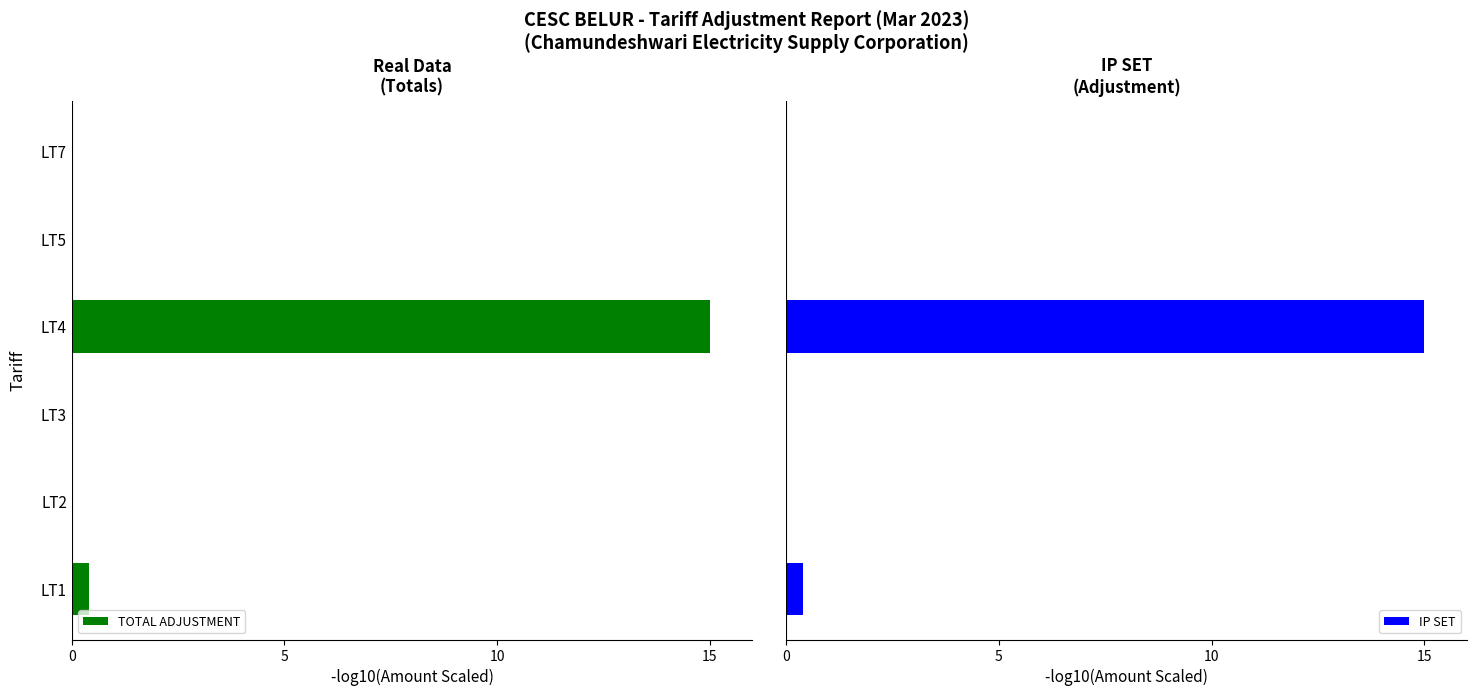

What is the maximum value for IP SET?

15.0